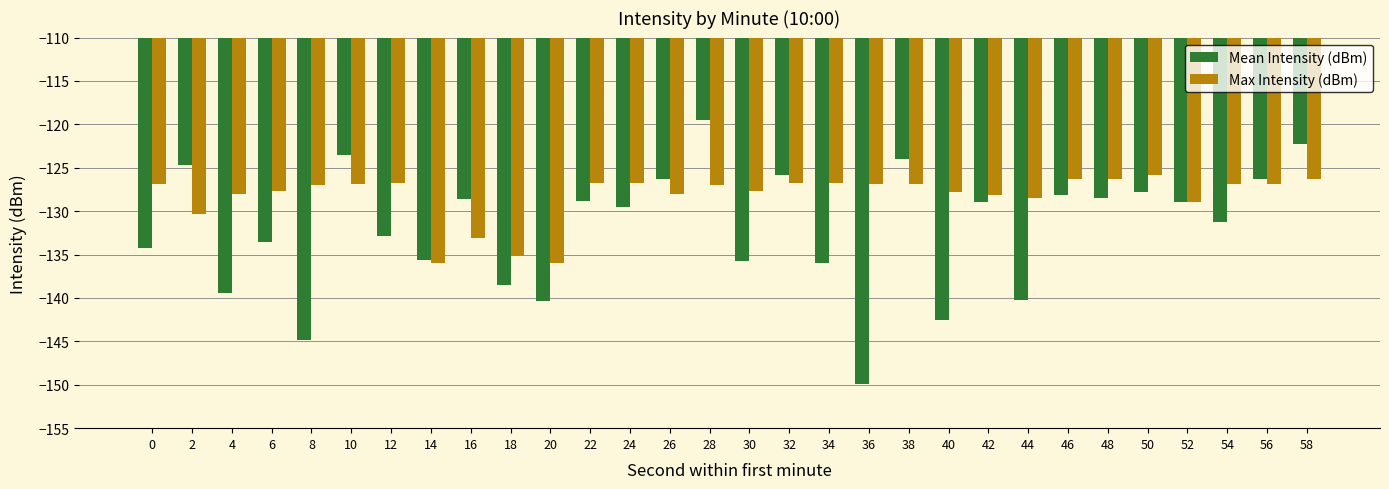

How many distinct data groups are displayed?

2